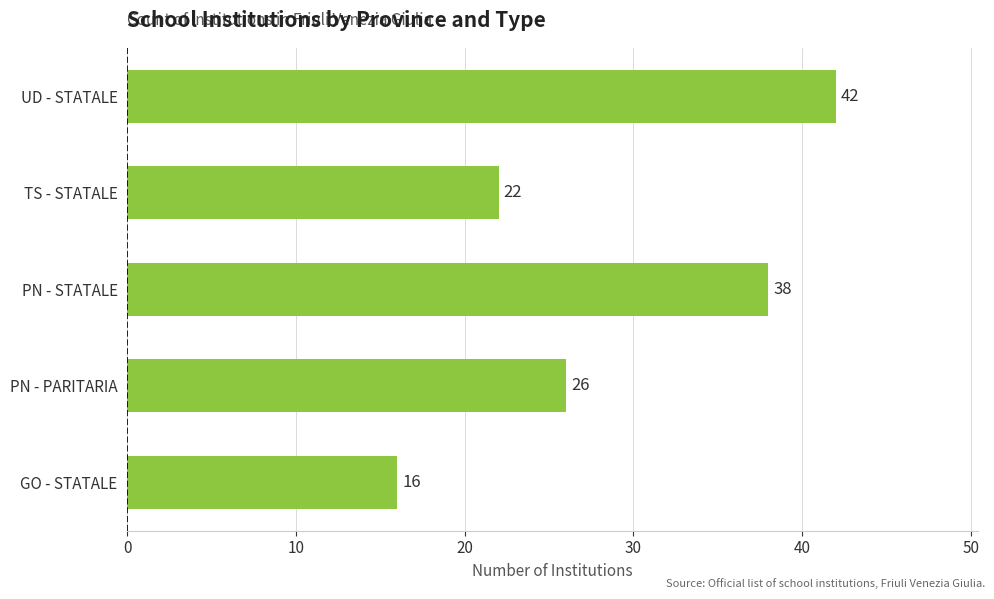

Rank the categories by value from lowest to highest.

GO - STATALE, TS - STATALE, PN - PARITARIA, PN - STATALE, UD - STATALE